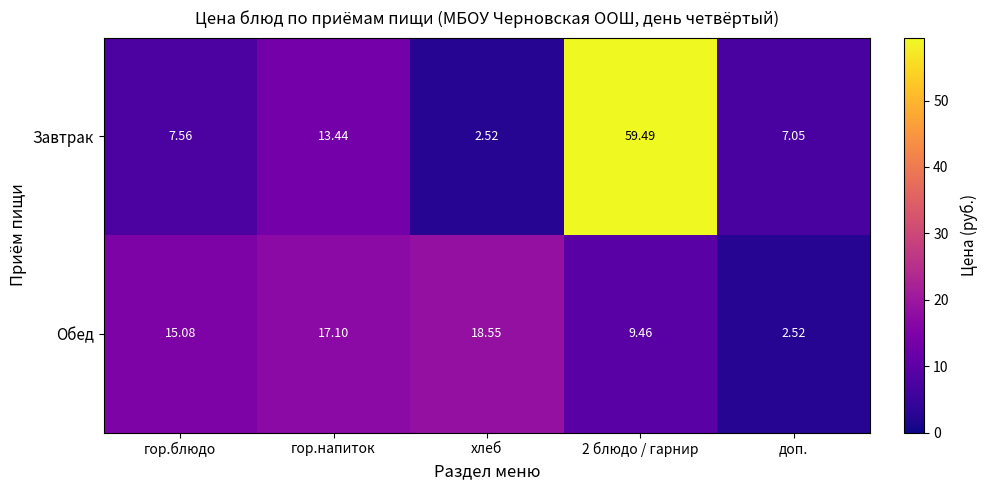

At which label does Завтрак first exceed 7?

гор.блюдо